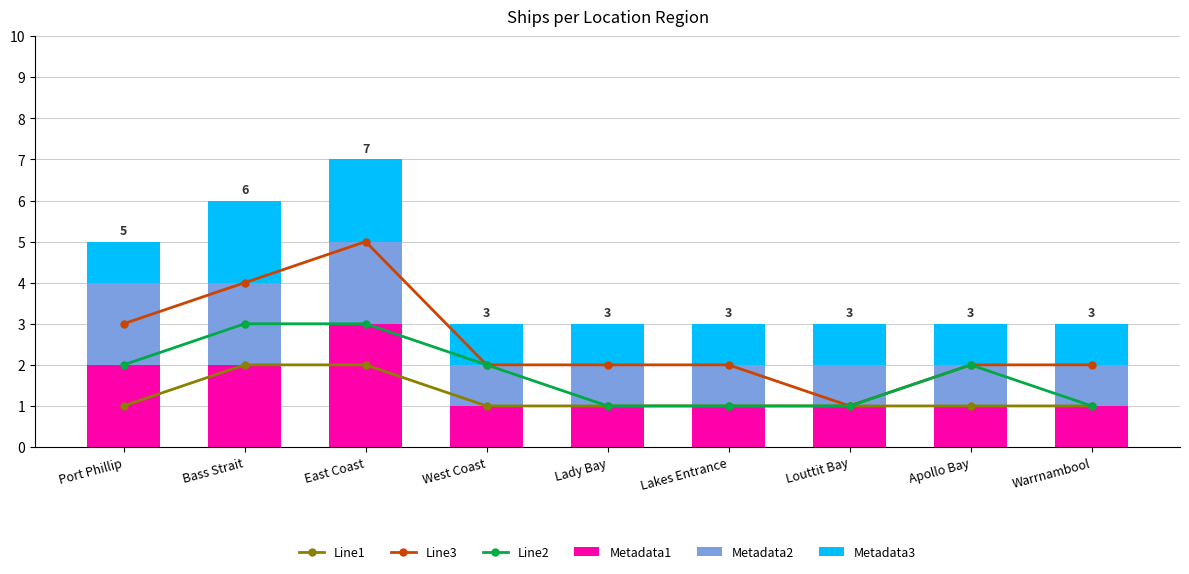

Reading right to left, transcribe all the data shown in this chart.

Line1: Warrnambool=1	Apollo Bay=1	Louttit Bay=1	Lakes Entrance=1	Lady Bay=1	West Coast=1	East Coast=2	Bass Strait=2	Port Phillip=1
Line3: Warrnambool=2	Apollo Bay=2	Louttit Bay=1	Lakes Entrance=2	Lady Bay=2	West Coast=2	East Coast=5	Bass Strait=4	Port Phillip=3
Line2: Warrnambool=1	Apollo Bay=2	Louttit Bay=1	Lakes Entrance=1	Lady Bay=1	West Coast=2	East Coast=3	Bass Strait=3	Port Phillip=2
Metadata1: Warrnambool=1	Apollo Bay=1	Louttit Bay=1	Lakes Entrance=1	Lady Bay=1	West Coast=1	East Coast=3	Bass Strait=2	Port Phillip=2
Metadata2: Warrnambool=1	Apollo Bay=1	Louttit Bay=1	Lakes Entrance=1	Lady Bay=1	West Coast=1	East Coast=2	Bass Strait=2	Port Phillip=2
Metadata3: Warrnambool=1	Apollo Bay=1	Louttit Bay=1	Lakes Entrance=1	Lady Bay=1	West Coast=1	East Coast=2	Bass Strait=2	Port Phillip=1